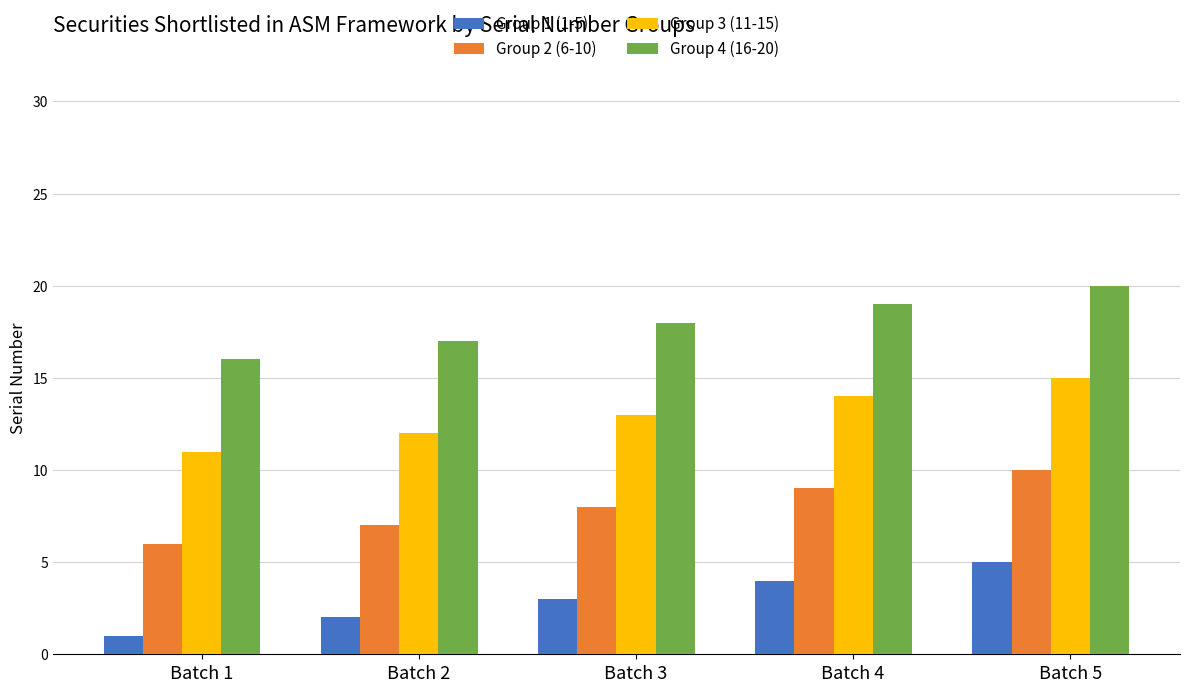

List the series in order of their peak value, lowest first.

Group 1 (1-5), Group 2 (6-10), Group 3 (11-15), Group 4 (16-20)